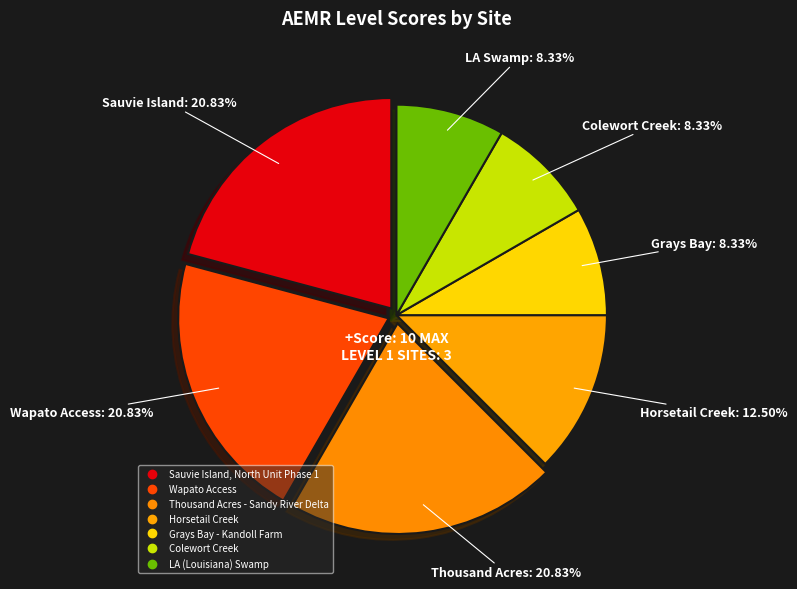

How many slices are in this pie chart?

7